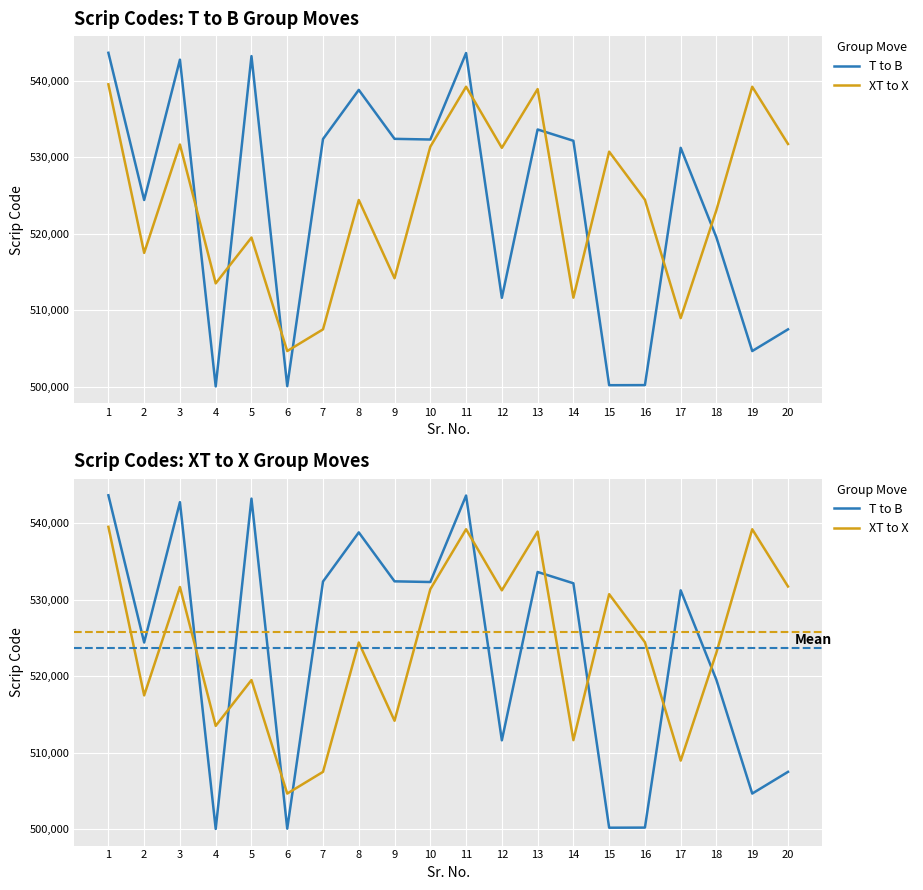

List the series in order of their peak value, lowest first.

XT to X, T to B